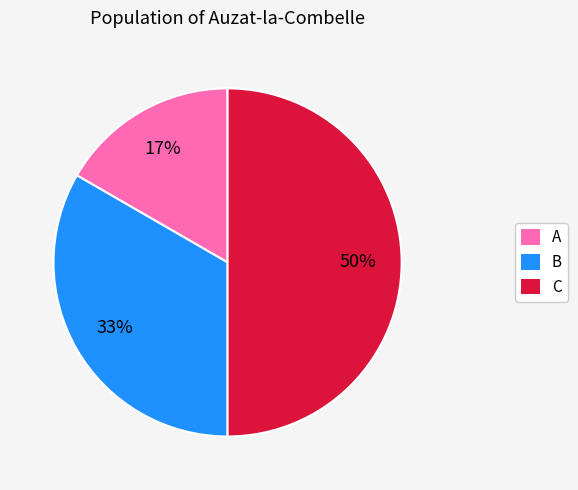

To the nearest percent, what is the difference between the largest and smallest slice percentages?

33%